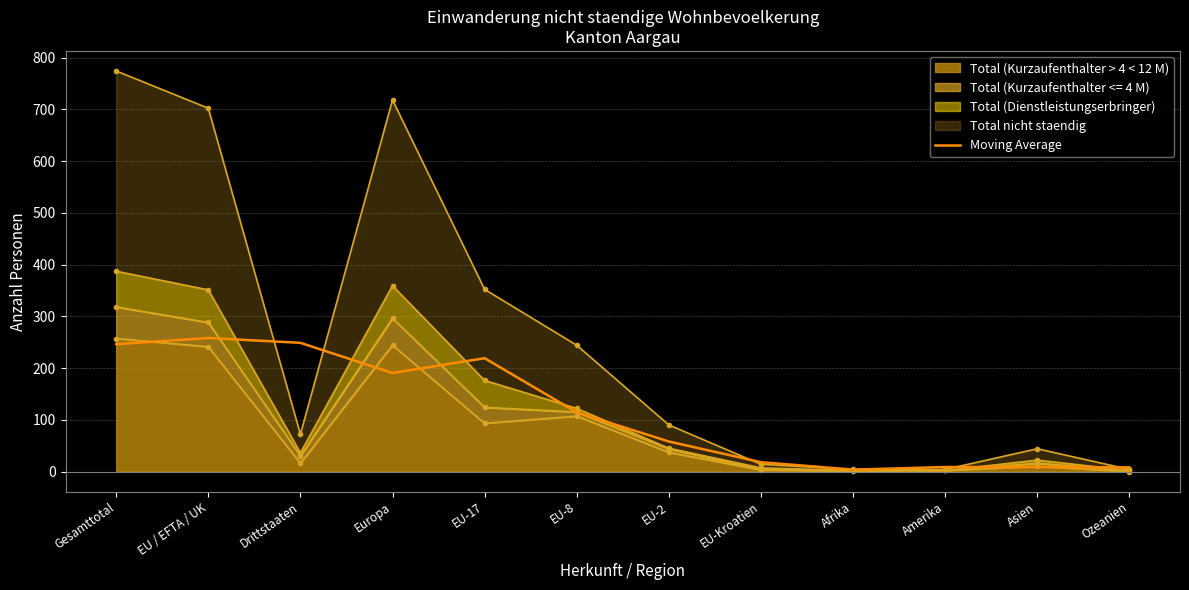

What is the value of the 12th point from the left?

8.0